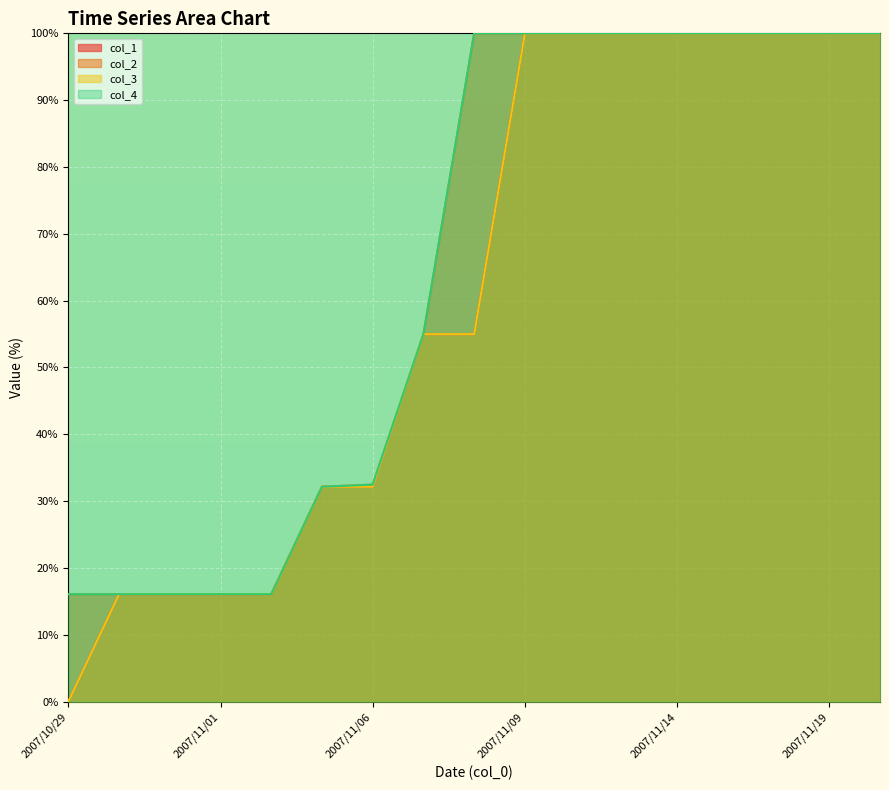

Which label corresponds to the smallest value in the chart?

2007/10/29